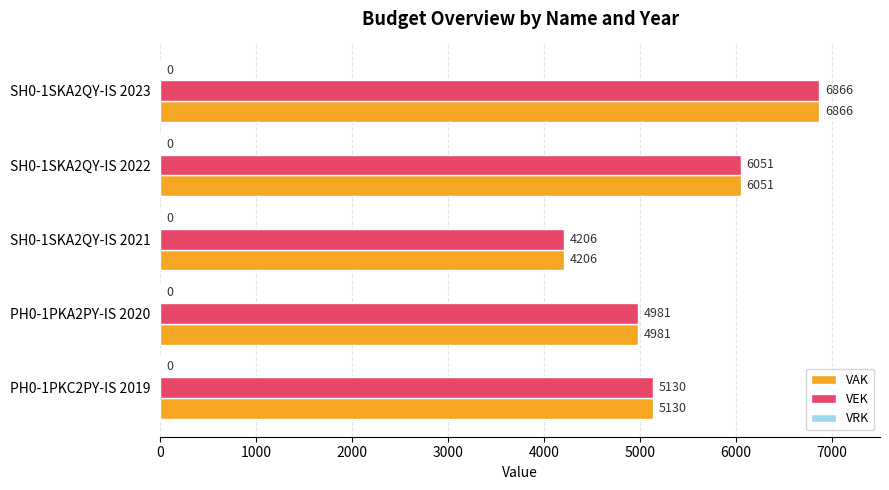

Is it true that VEK equals 6866 at SH0-1SKA2QY-IS 2023?

True